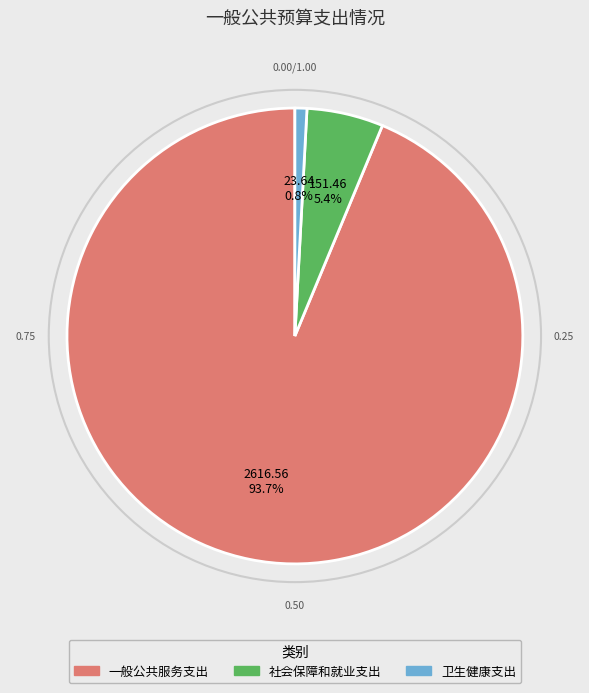

Combined, do 社会保障和就业支出 and 卫生健康支出 account for over 50%?

No